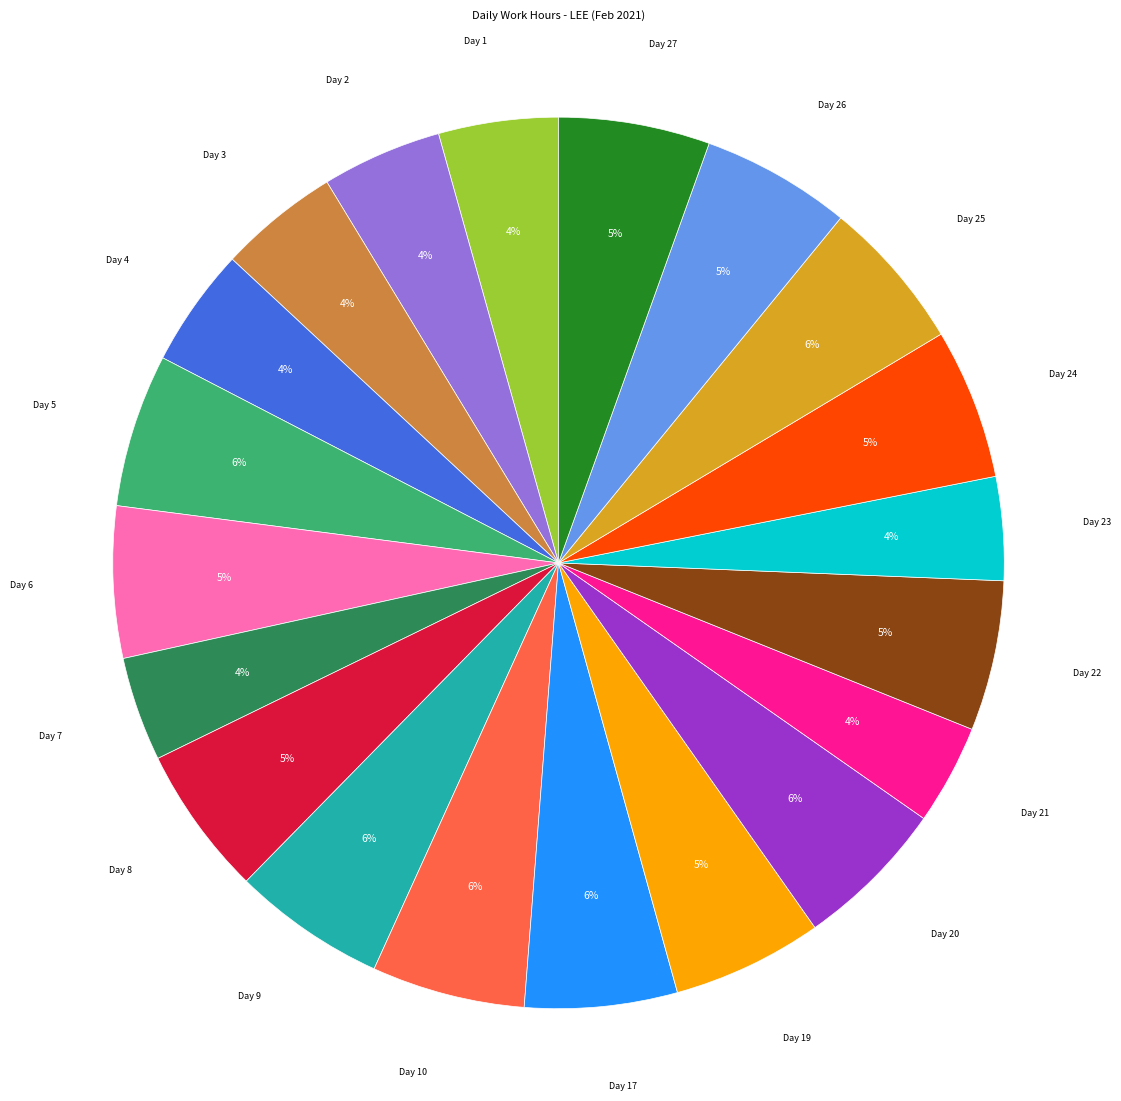

To the nearest percent, what is the average slice percentage?

5%